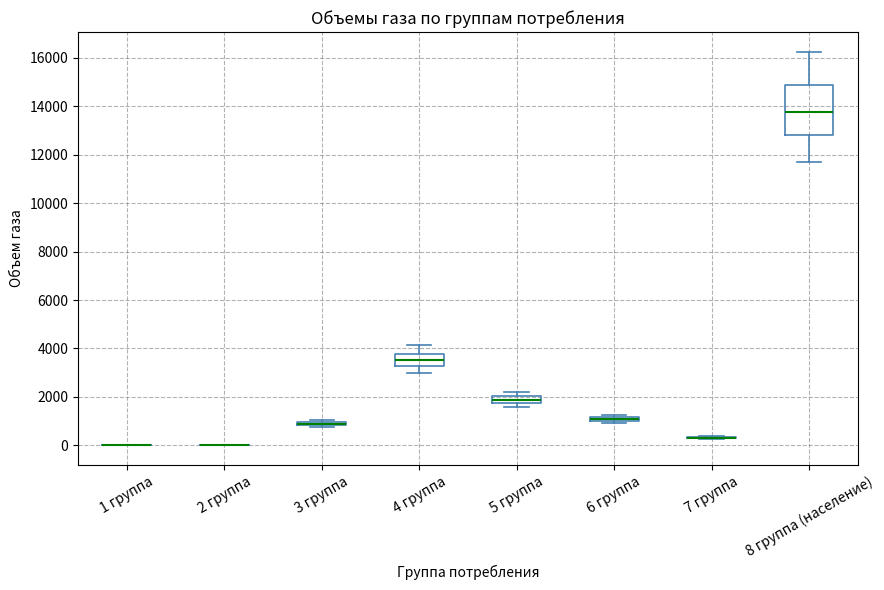

Comparing the boxes themselves (not the whiskers), which one is the tallest?

8 группа (население)